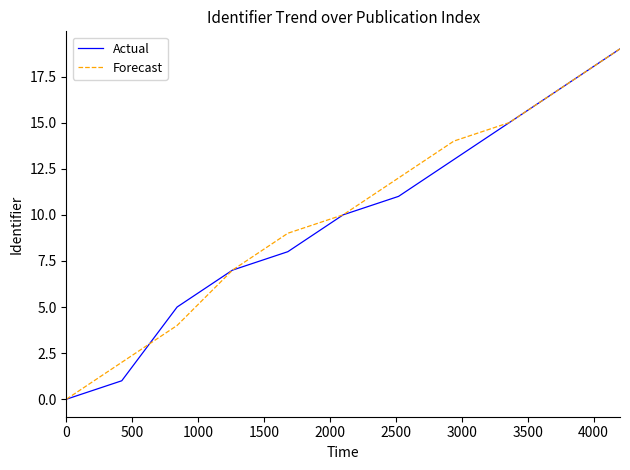

Is this an area chart (filled region under the line)?

No